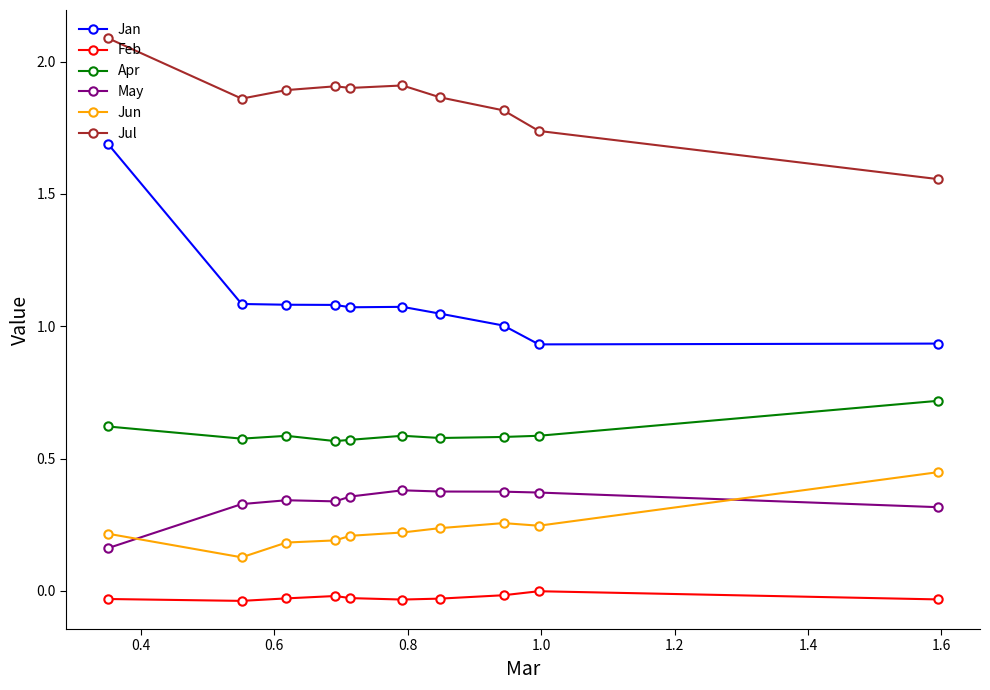

True or false: May has more than 0 points higher than both neighbors.

True